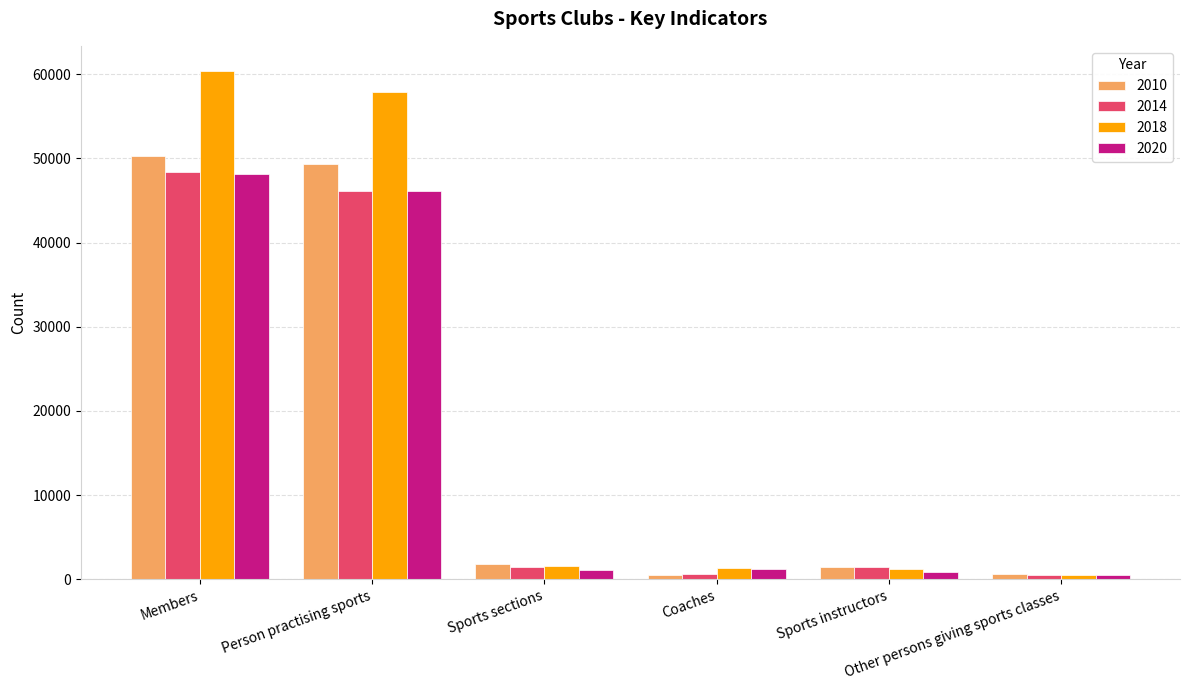

At how many categories does at least one series exceed 4794?

2